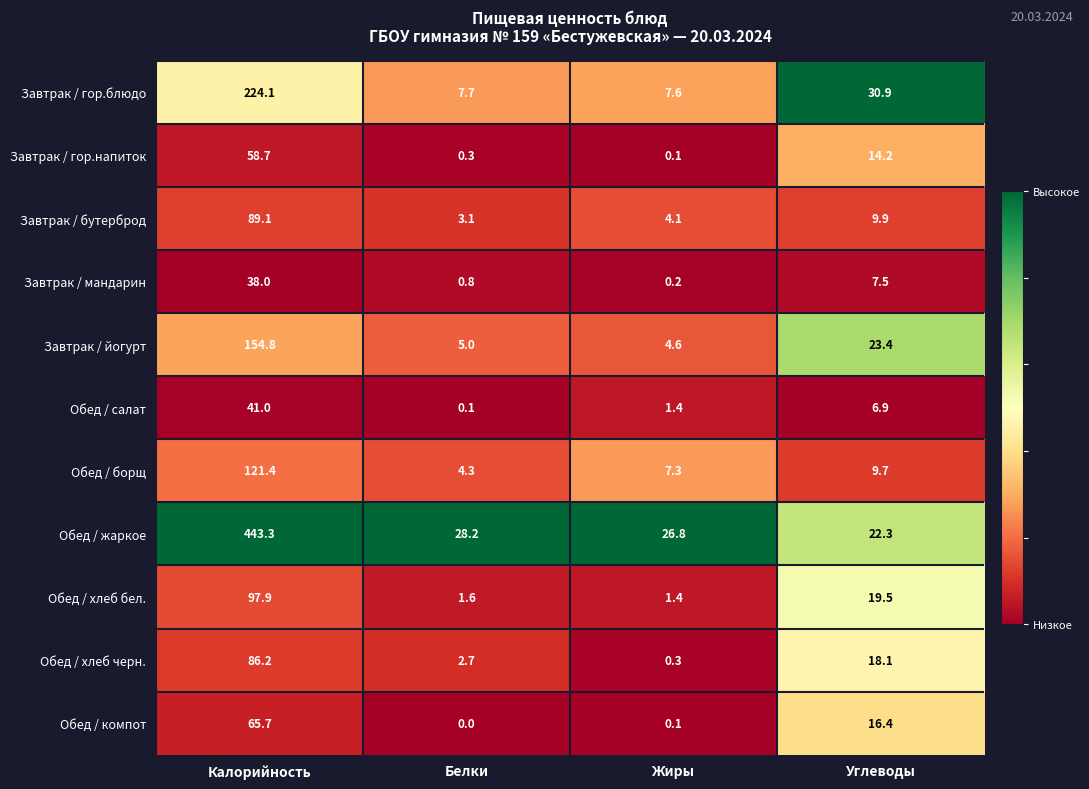

Which series has the largest range (max minus min)?

Обед / жаркое